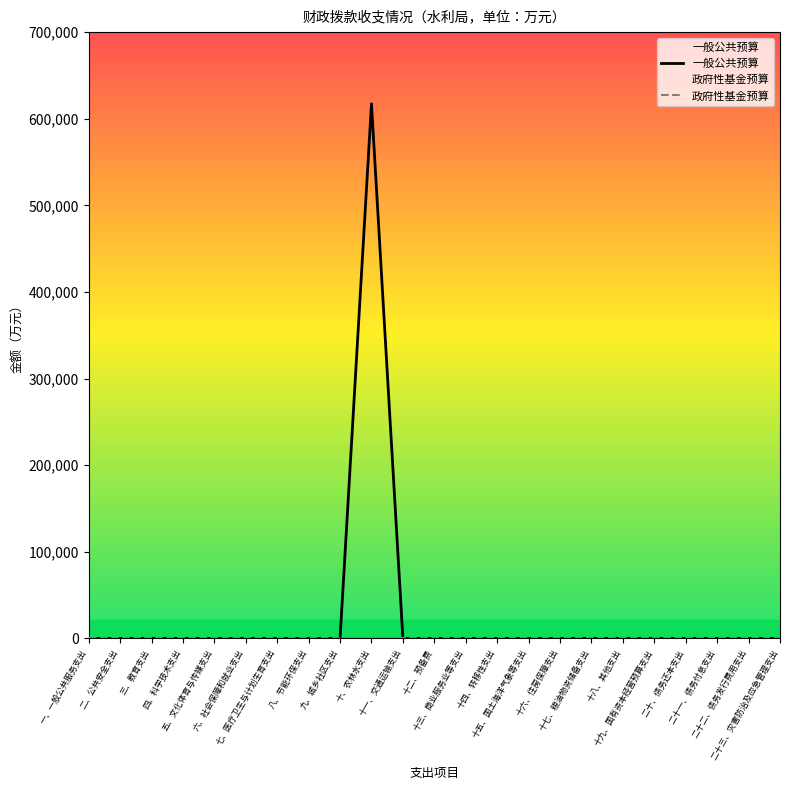

Reading left to right, transcribe all the data shown in this chart.

一般公共预算: 0	0	0	0	0	0	0	0	0	617200	0	0	0	0	0	0	0	0	0	0	0	0	0
政府性基金预算: 0	0	0	0	0	0	0	0	0	0	0	0	0	0	0	0	0	0	0	0	0	0	0